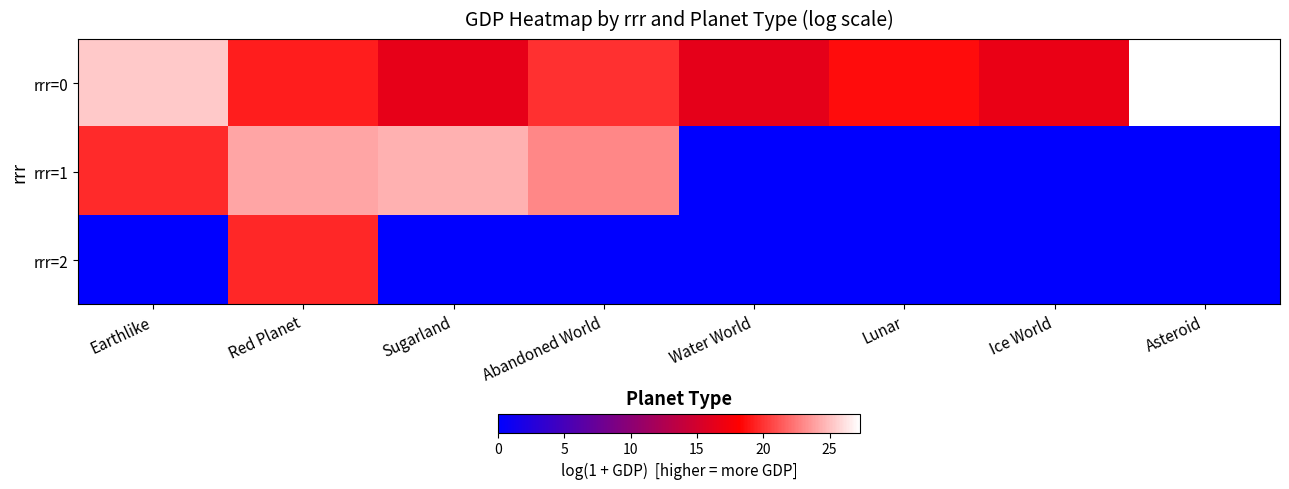

What is the maximum value shown in the chart?

27.3